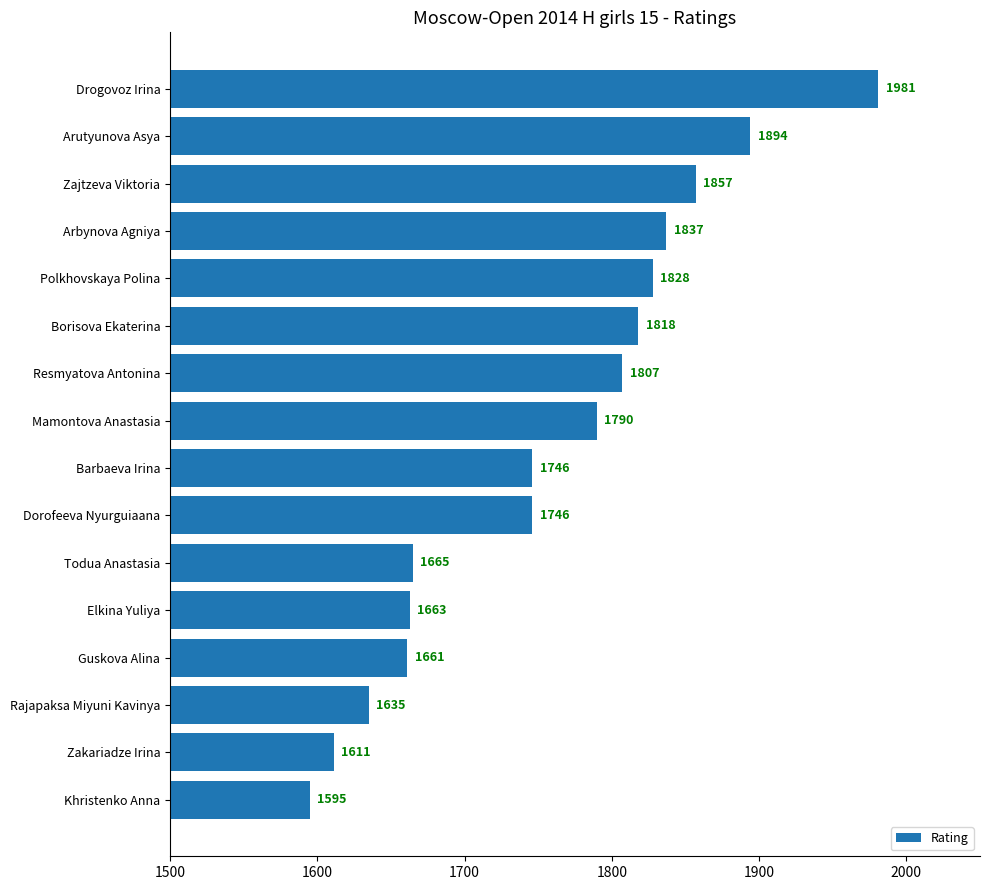

True or false: the data shows 1286 at Zajtzeva Viktoria.

False